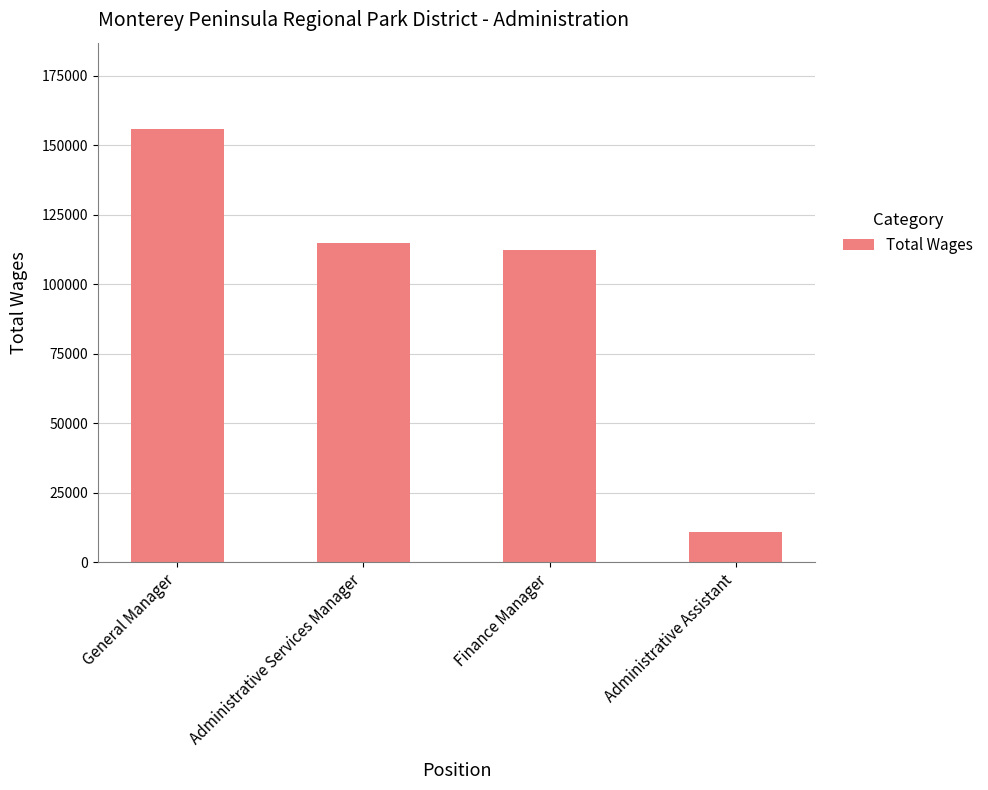

What is the difference between the second highest and second lowest values?

2541